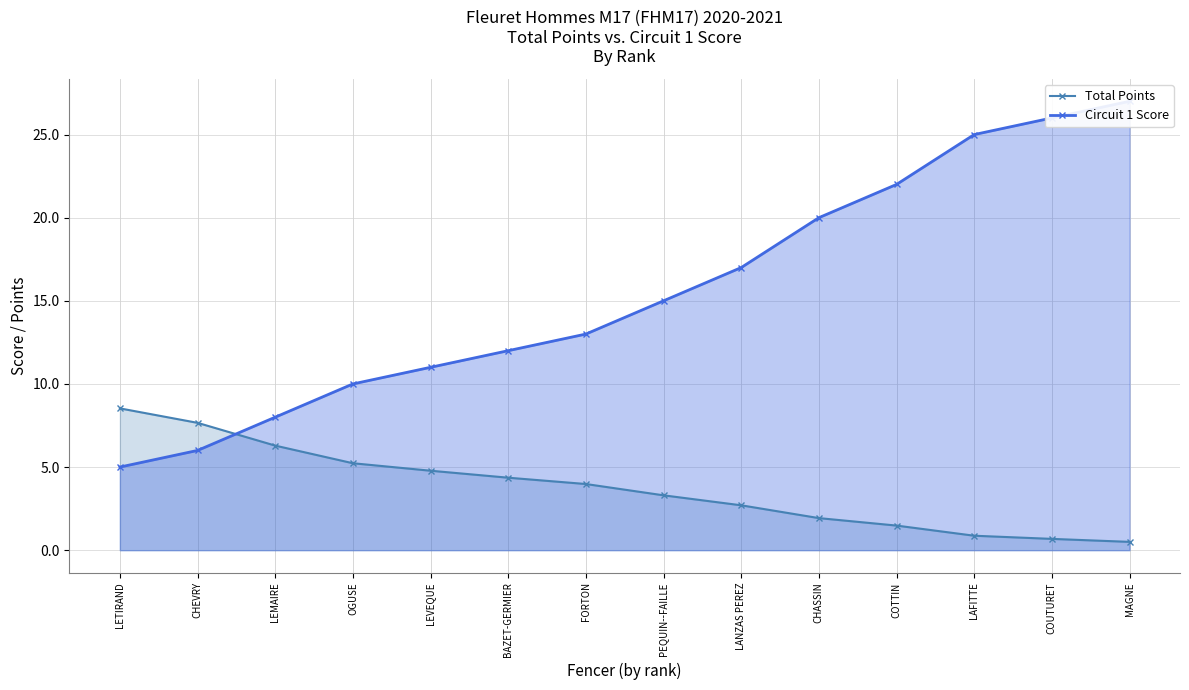

What position from the right is LANZAS PEREZ?

6